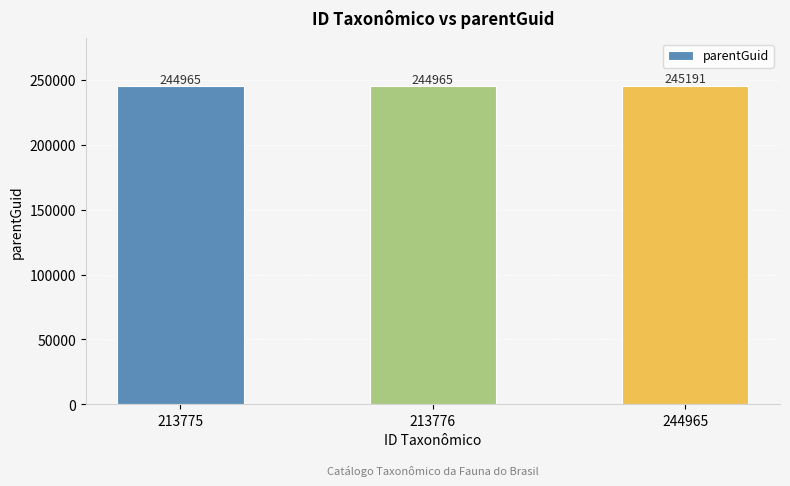

Count the values in the range 244965 to 245191.

3